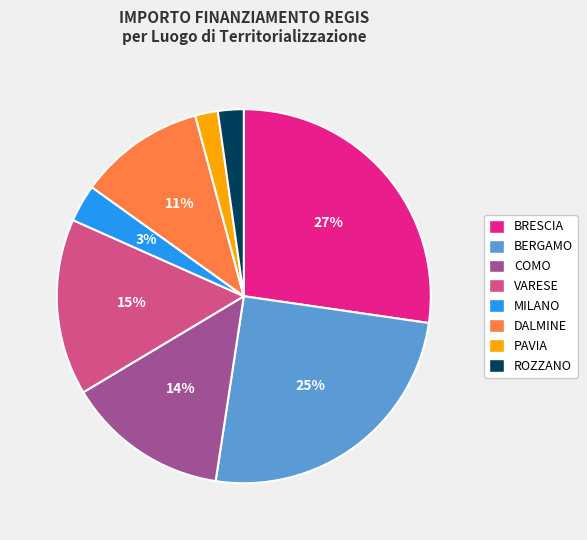

Which has a higher value, COMO or VARESE?

VARESE